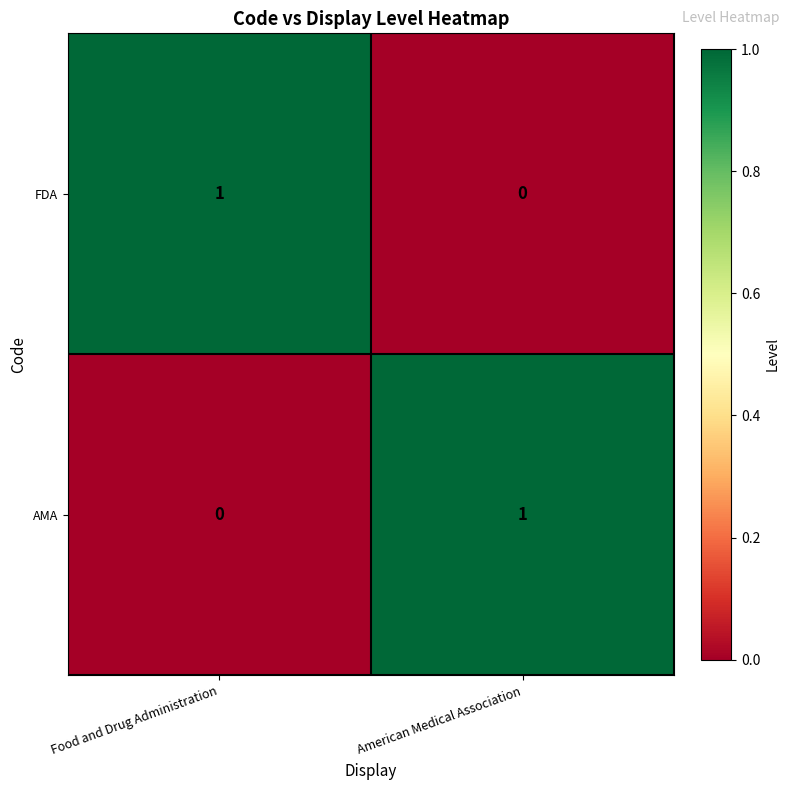

Is the value of AMA at American Medical Association greater than the value of FDA at American Medical Association?

Yes